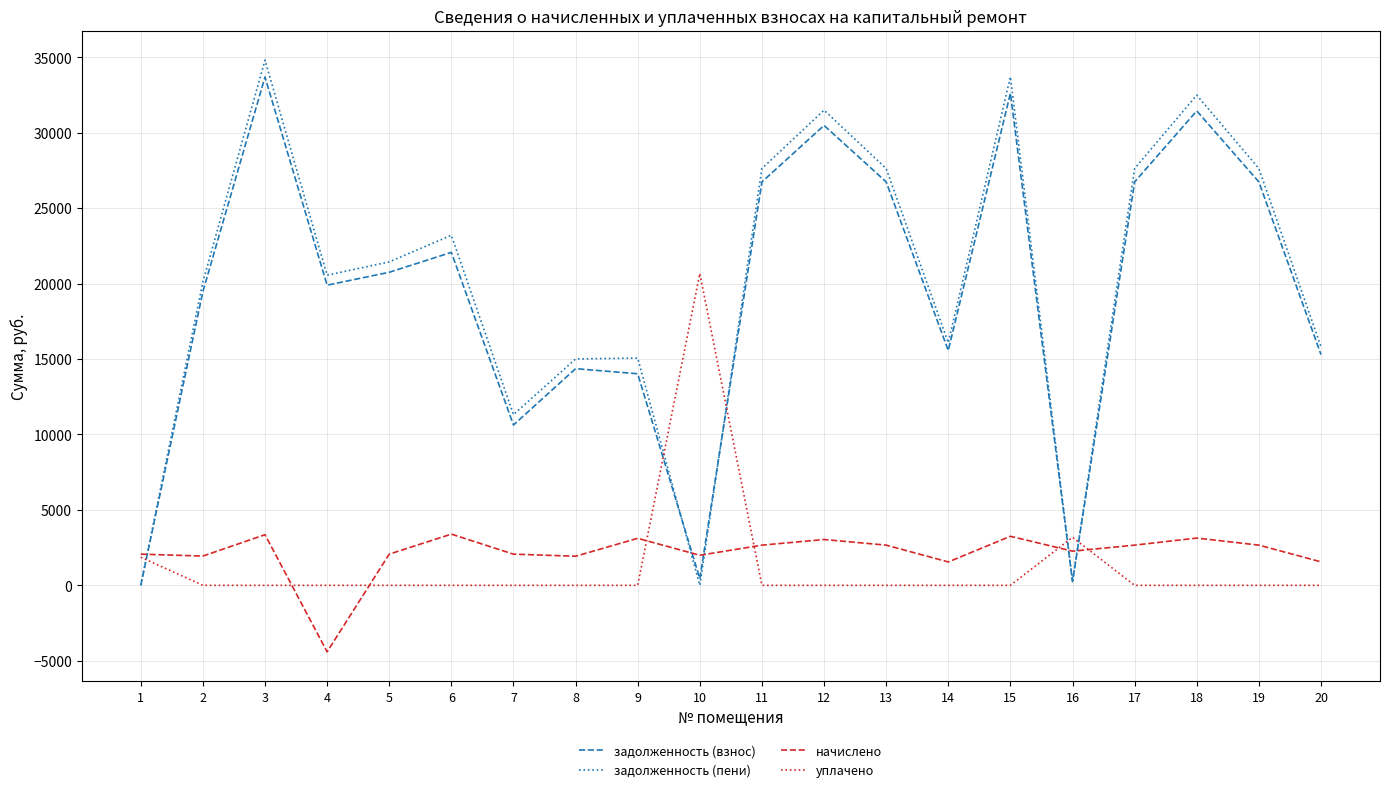

Does the chart display data point markers on the line(s)?

No